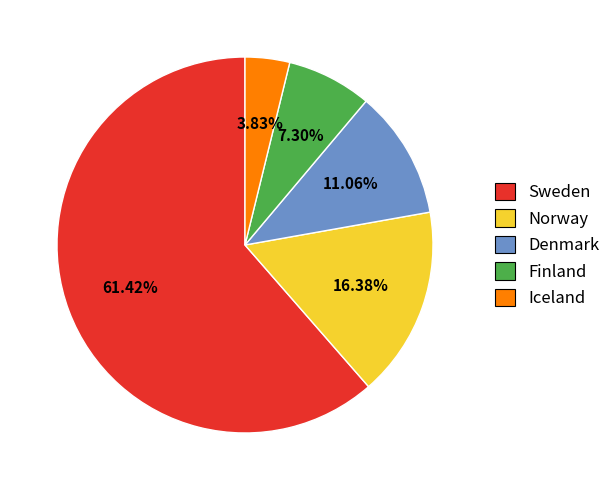

What portion of the pie excludes Norway?

83.6%